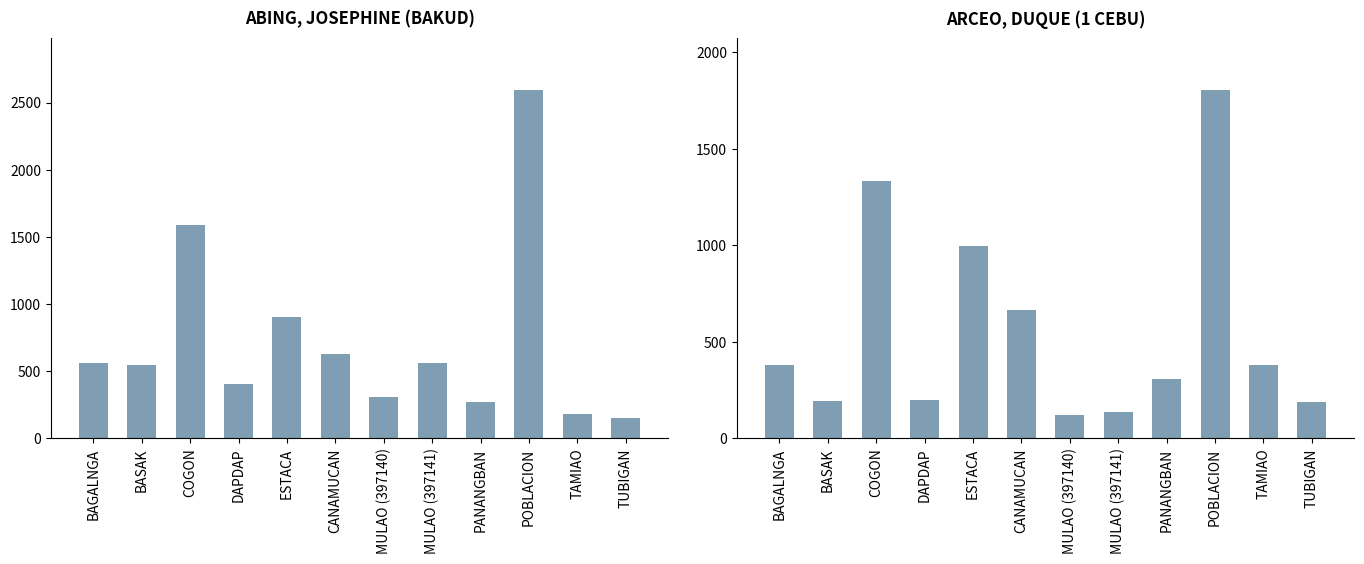

Reading right to left, extract all data points from this chart.

ABING, JOSEPHINE (BAKUD): 150	179	2592	268	562	304	627	902	402	1590	548	557
ARCEO, DUQUE (1 CEBU): 187	377	1803	307	134	120	662	996	197	1335	191	381